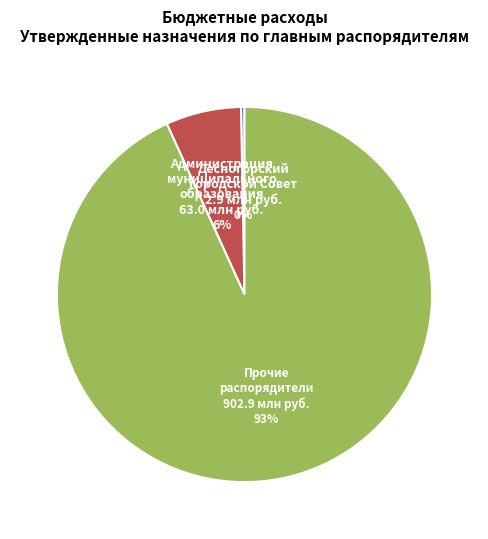

To the nearest percent, what is the average slice percentage?

33%